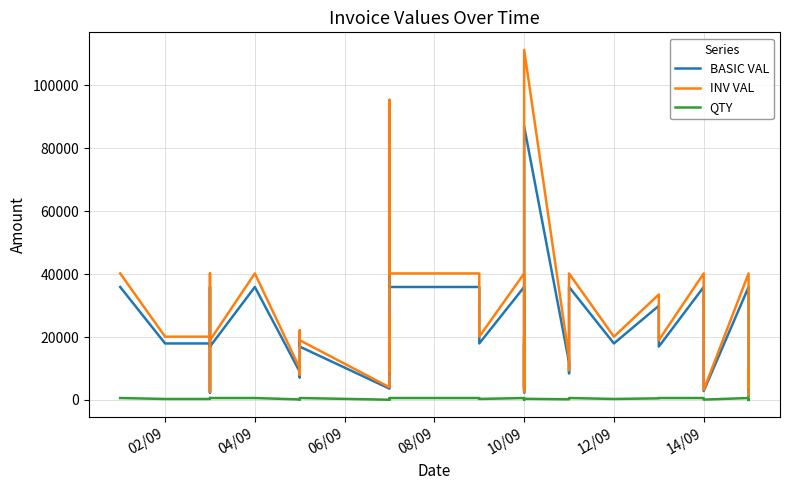

Count the number of data series in this chart.

3